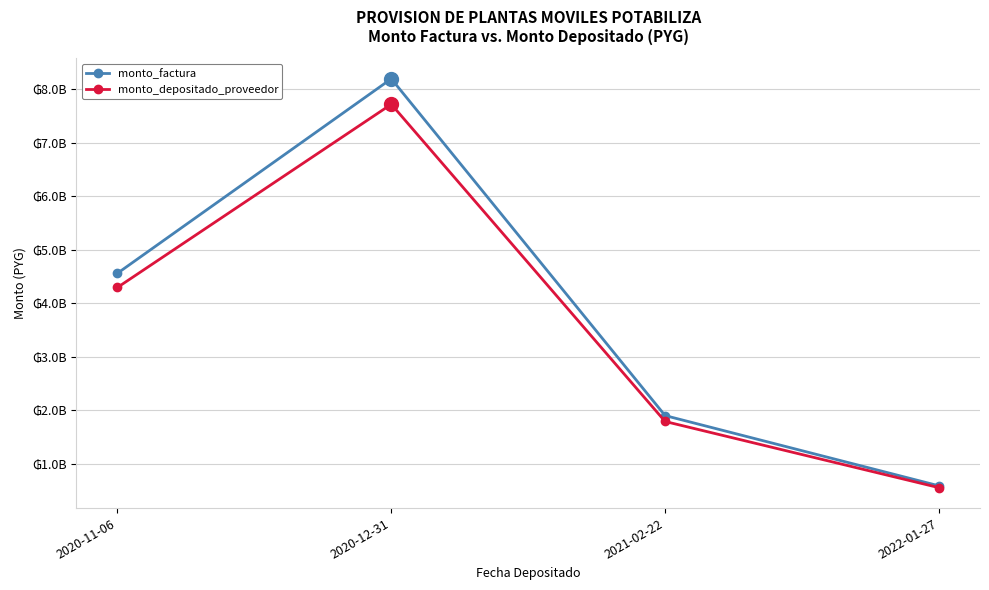

Does the chart have visible grid lines?

Yes